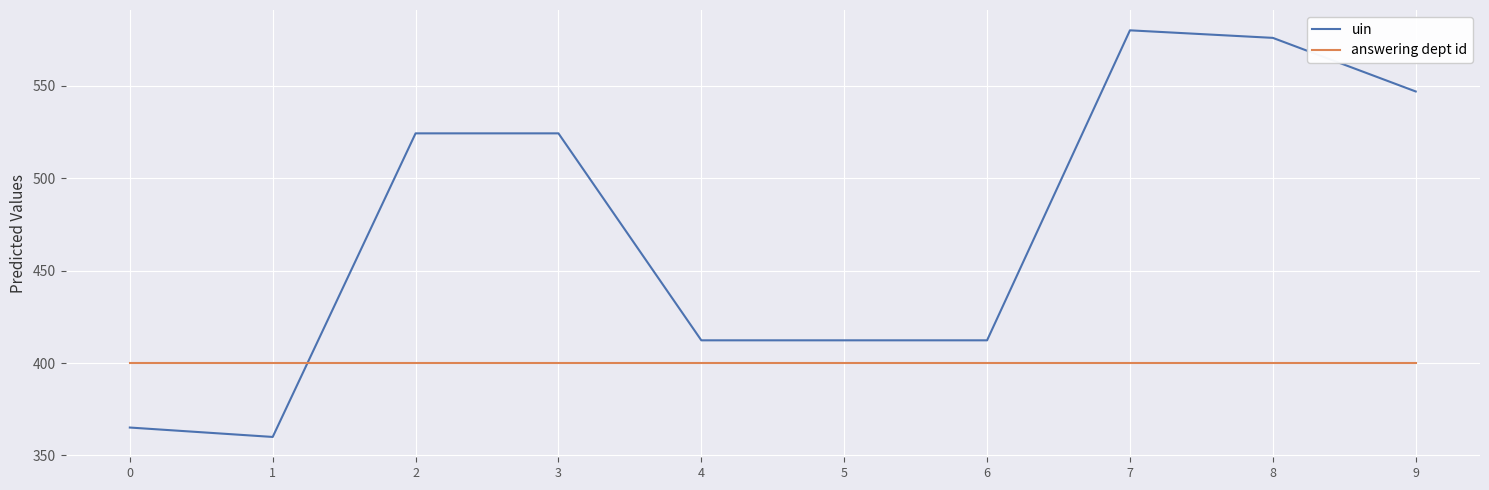

What is the sum of the answering dept id values at 5 and 2?

800.0